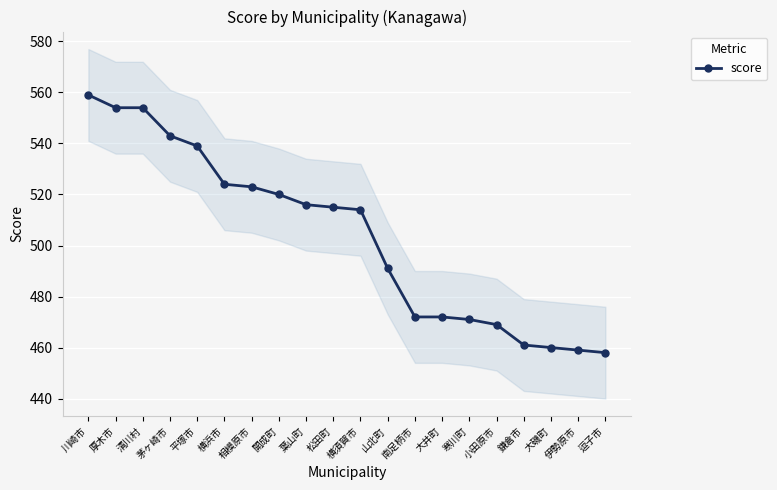

Reading left to right, list all the values displayed in this chart.

川崎市=559	厚木市=554	清川村=554	茅ヶ崎市=543	平塚市=539	横浜市=524	相模原市=523	開成町=520	葉山町=516	松田町=515	横須賀市=514	山北町=491	南足柄市=472	大井町=472	寒川町=471	小田原市=469	鎌倉市=461	大磯町=460	伊勢原市=459	逗子市=458